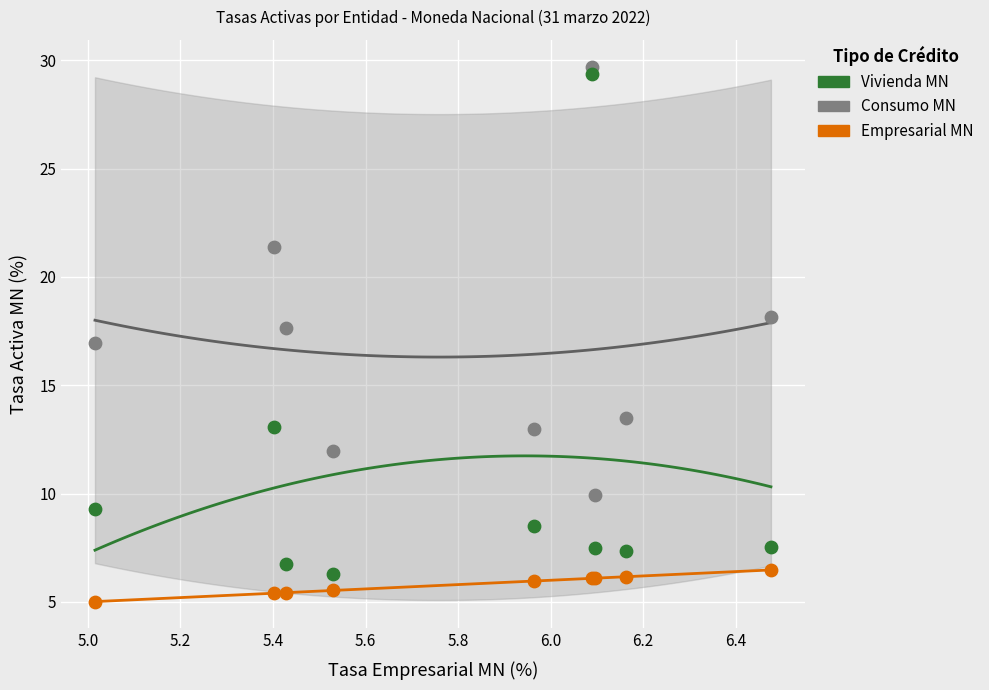

In the Consumo MN series, what Y value is closest to 19?

18.1